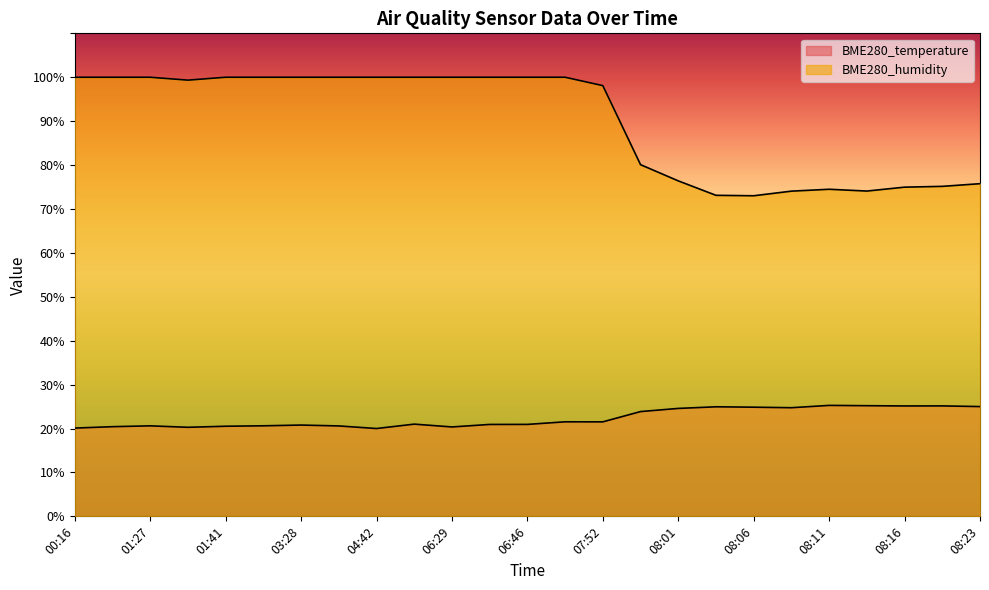

Is the value of BME280_humidity at 06:29 greater than the value of BME280_temperature at 06:46?

Yes